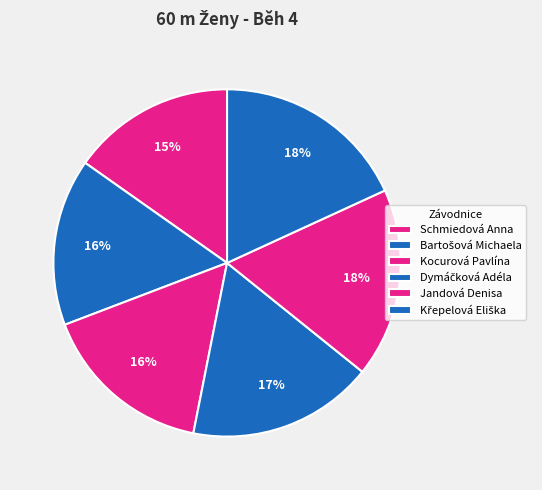

Is there any slice that represents more than half of the pie?

No